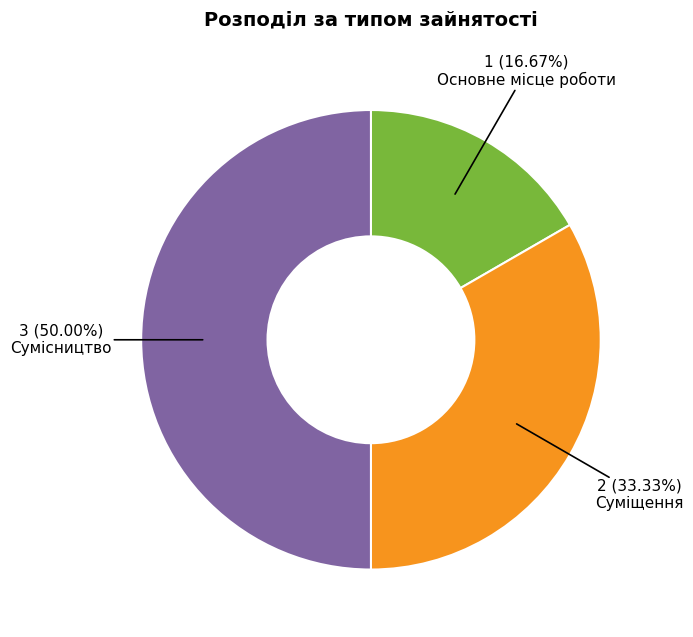

How many segments does this pie chart have?

3